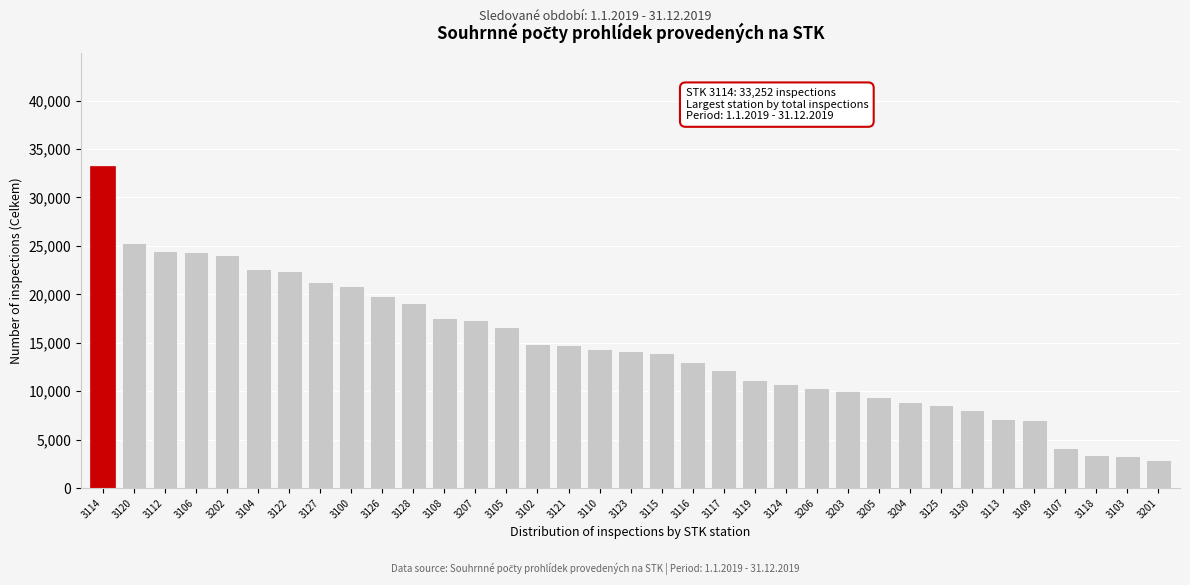

True or false: the data shows 3968 at 3117.

False